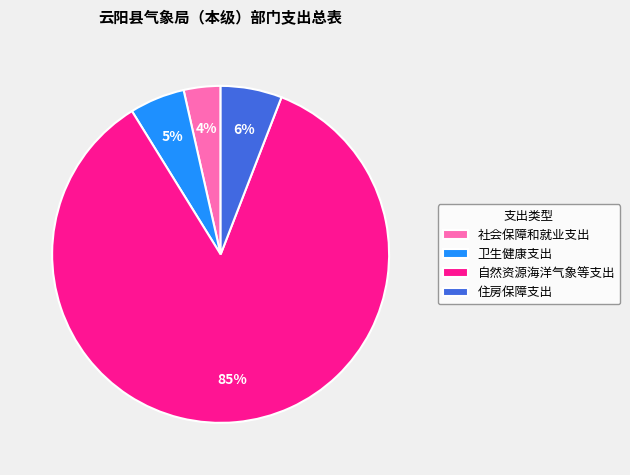

Is it true that 自然资源海洋气象等支出 is 85% of the pie?

True